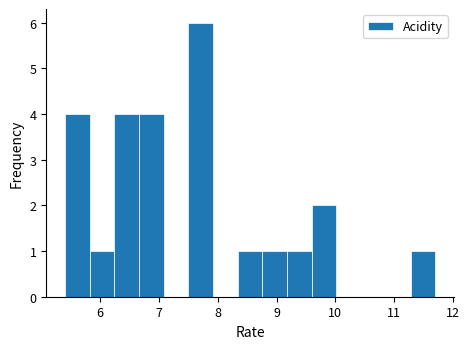

Which range on the x-axis has the tallest bar?

7.50 to 7.92